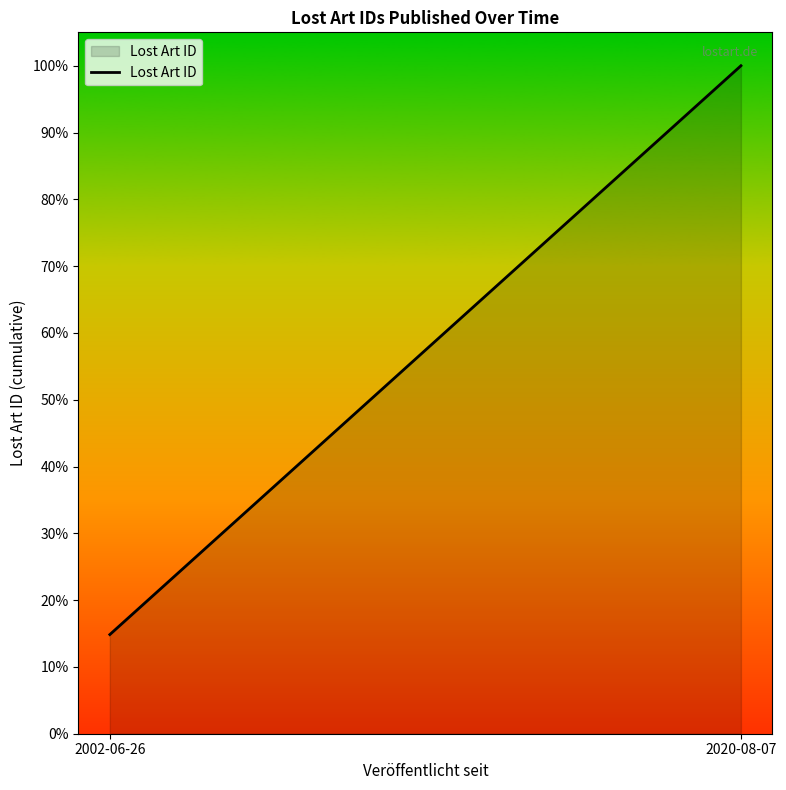

How many distinct data groups are displayed?

1